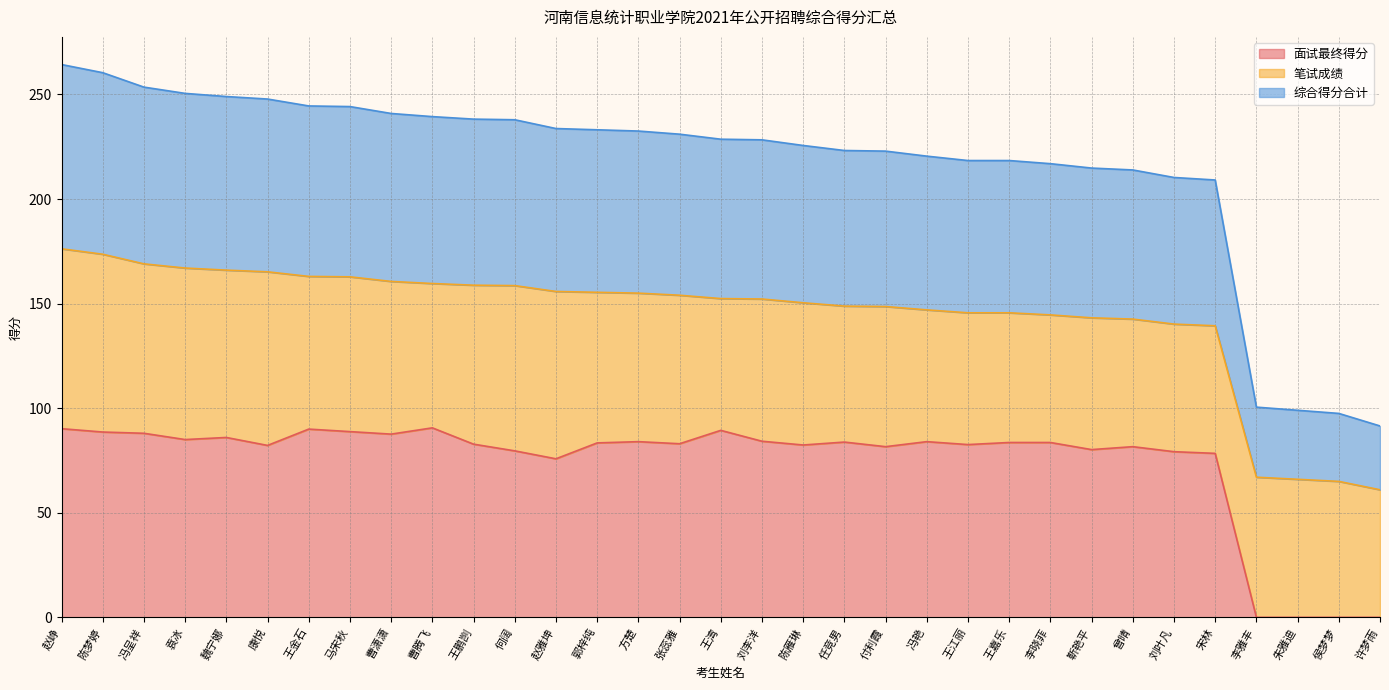

What is the highest value of the 面试最终得分 series?

90.6